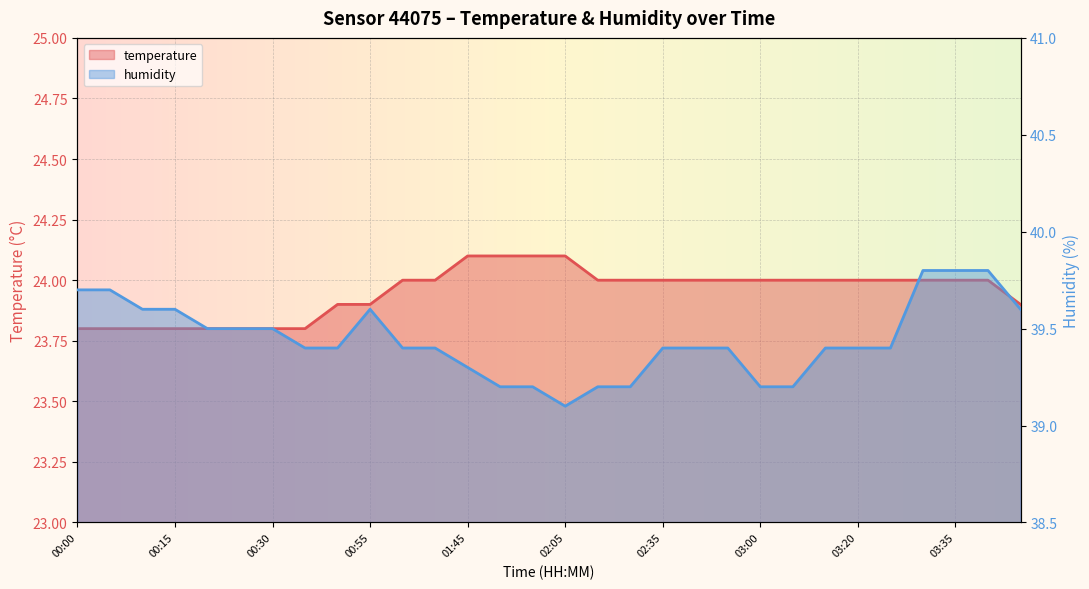

Between 00:15 and 00:55, which is larger?

00:55